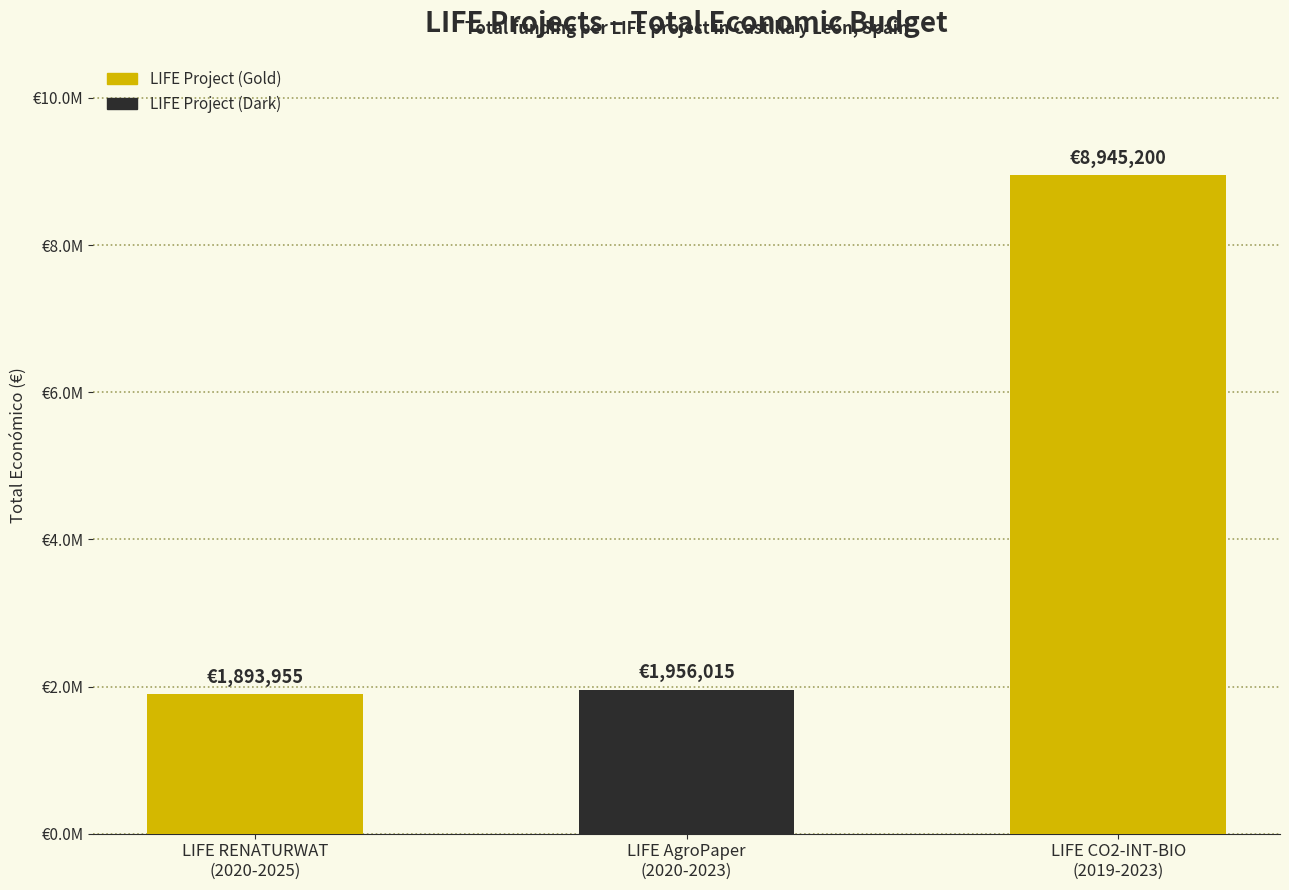

List the labels in order of value, smallest first.

LIFE RENATURWAT
(2020-2025), LIFE AgroPaper
(2020-2023), LIFE CO2-INT-BIO
(2019-2023)